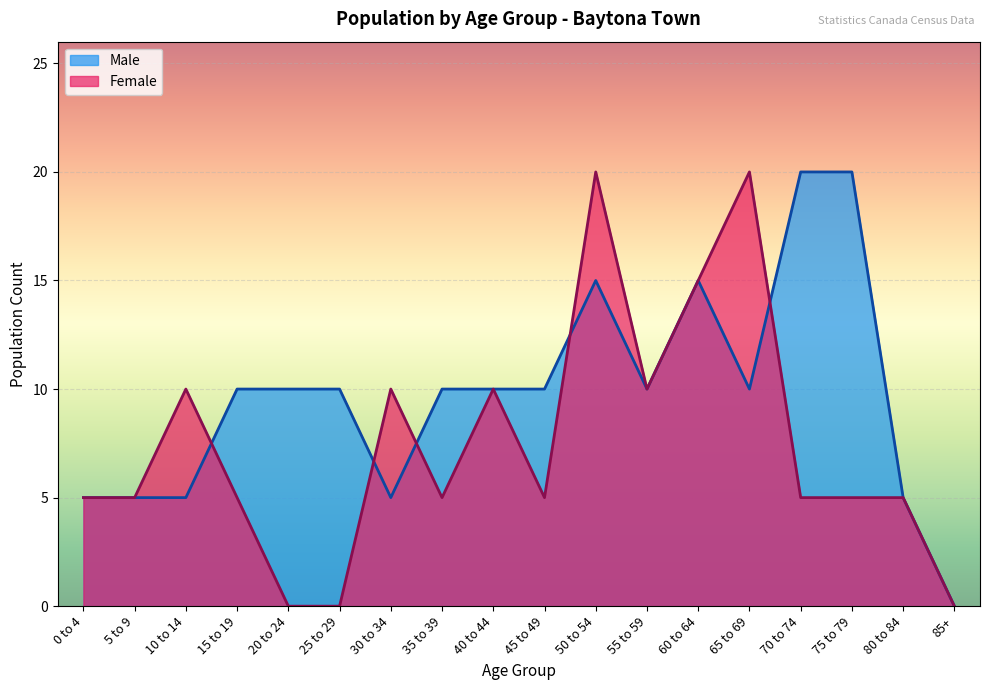

Is it true that Male equals 10 at 20 to 24?

True